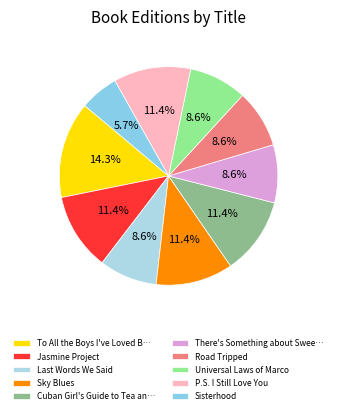

The P.S. I Still Love You slice represents 11% of the pie. True or false?

True